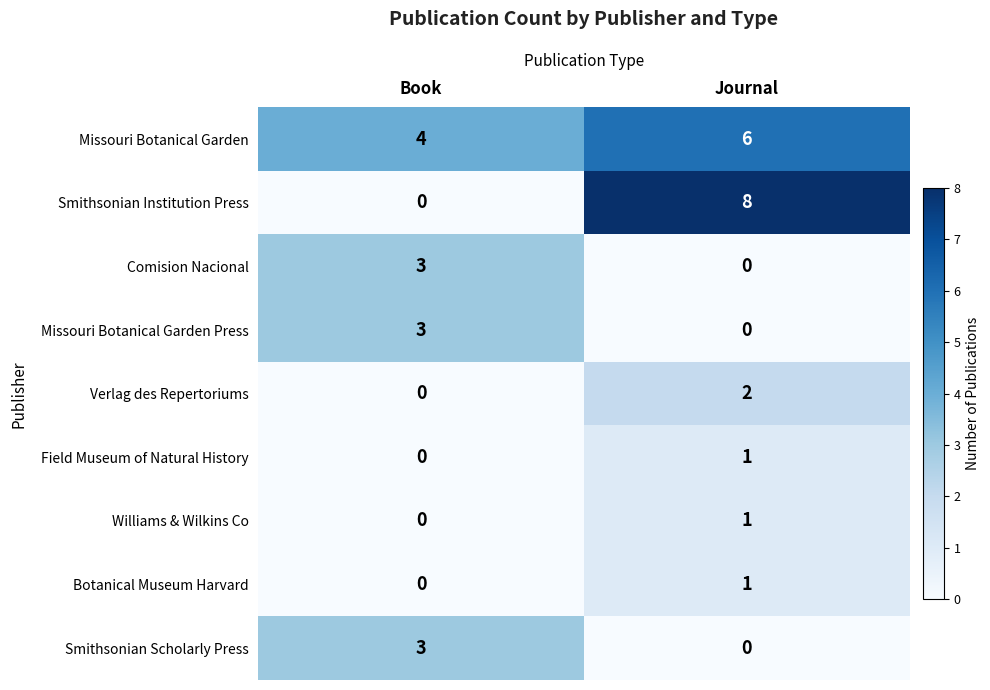

What is the sum of the Smithsonian Scholarly Press values at Book and Journal?

3